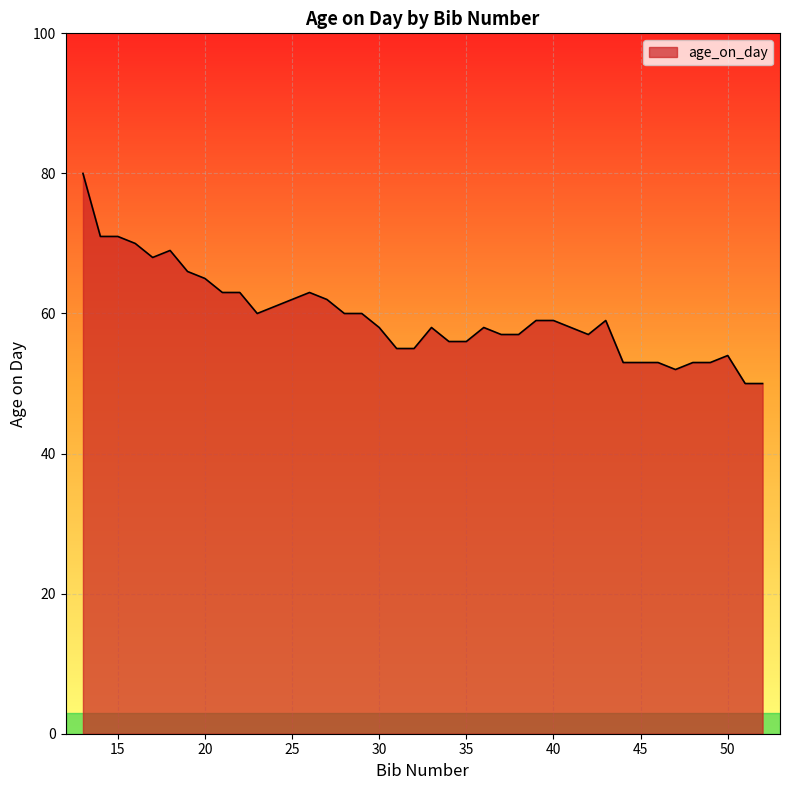

What is the maximum value shown in the chart?

80